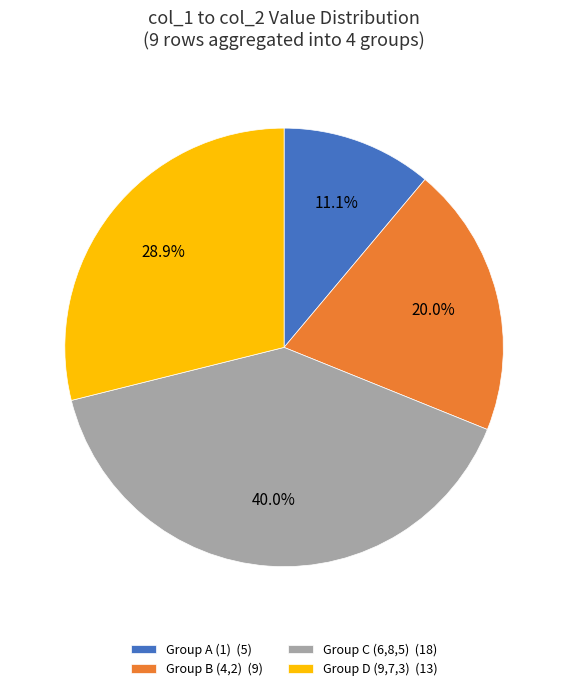

How much of the chart is everything except Group B (4,2) (9)?

80.0%